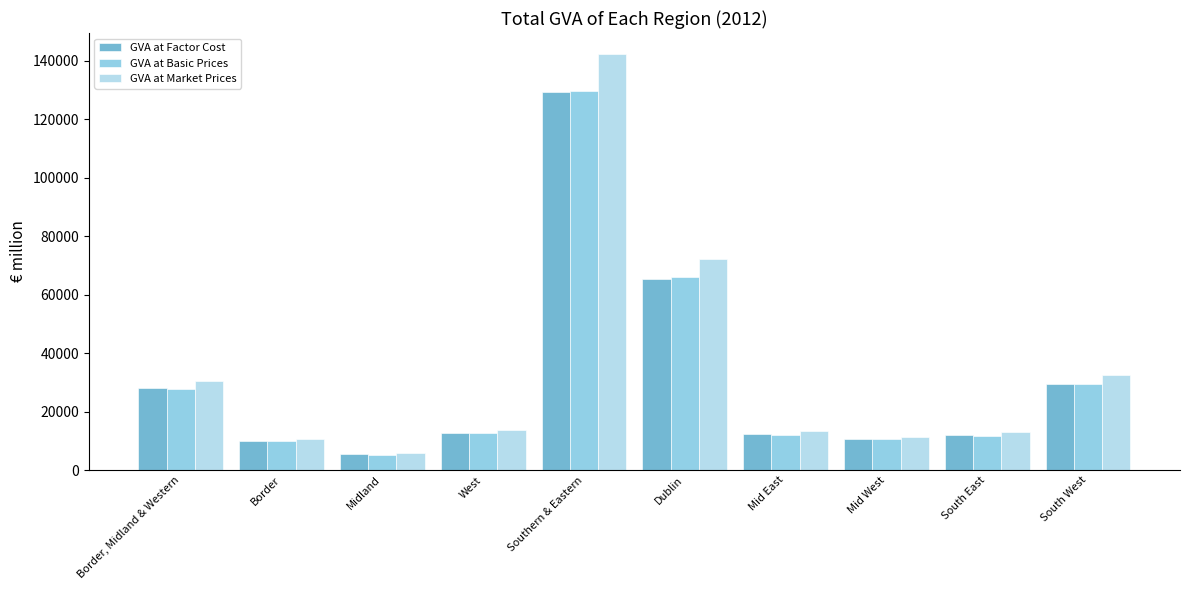

Which series has the largest range (max minus min)?

GVA at Market Prices